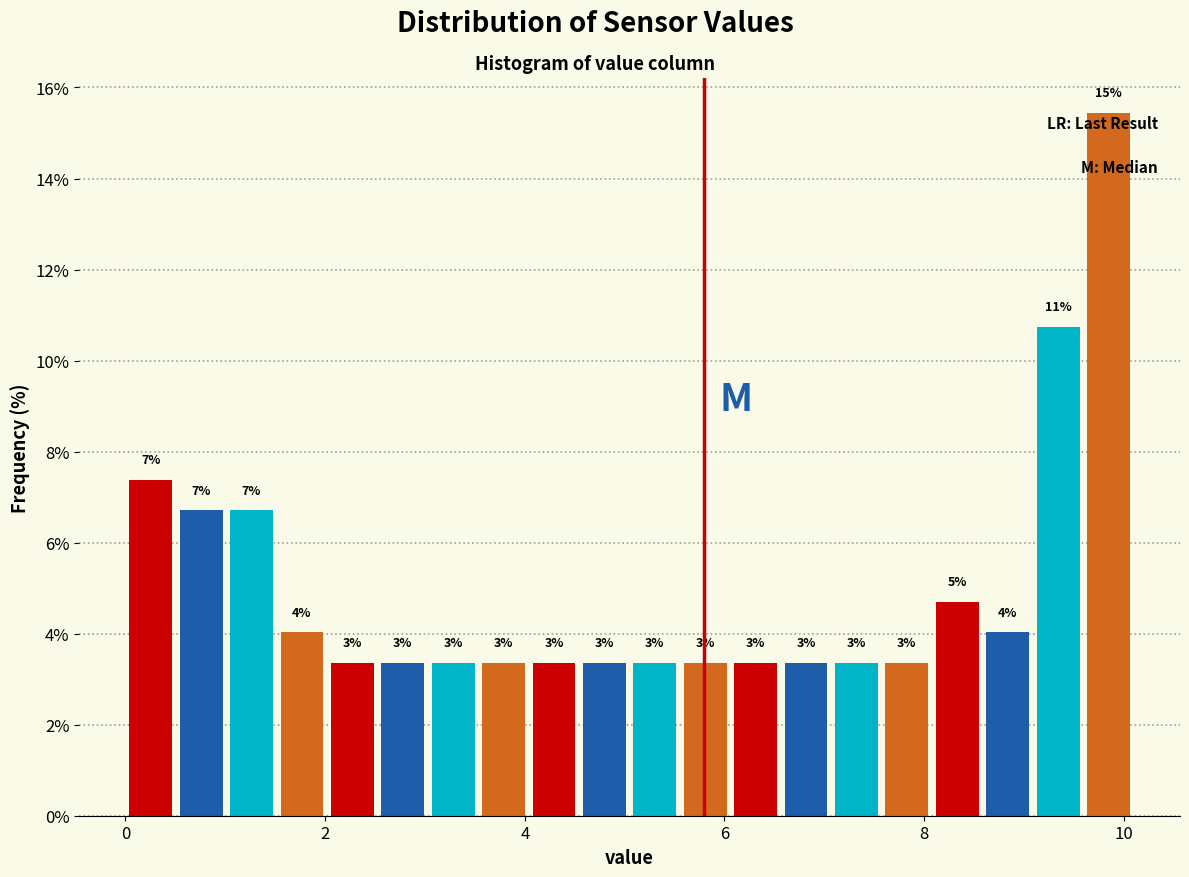

Read against the x-axis, roughly where is the centre of the tallest bar?

9.8